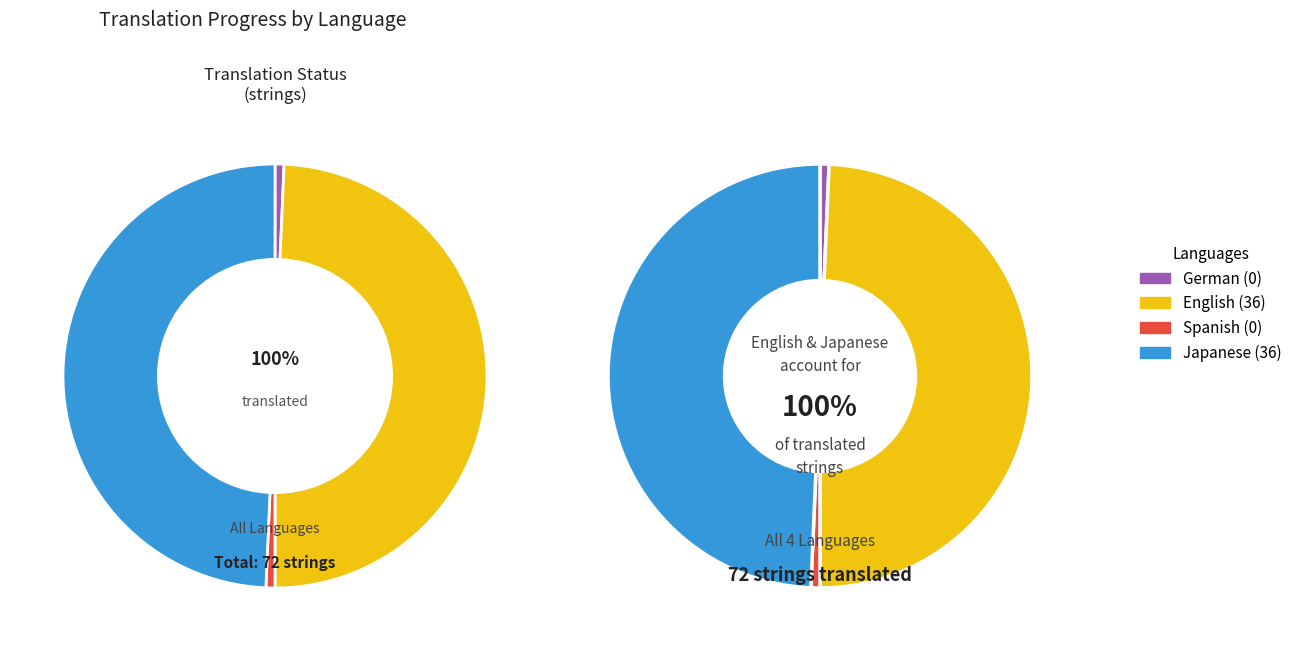

To the nearest percent, what portion does Japanese represent?

50%